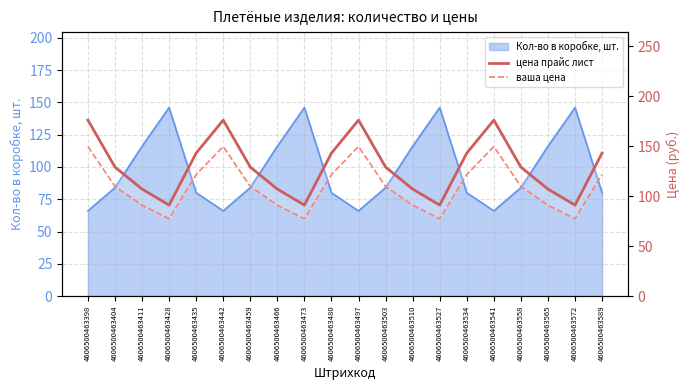

The value of цена прайс лист at 4606500463473 is 91.0. True or false?

True